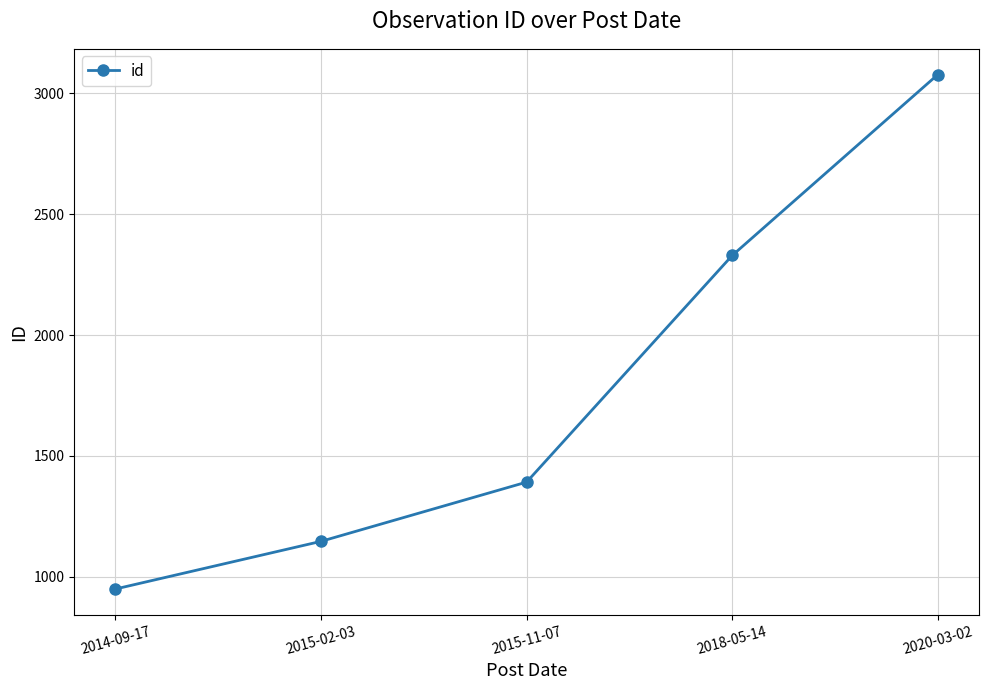

What is the average value?

1779